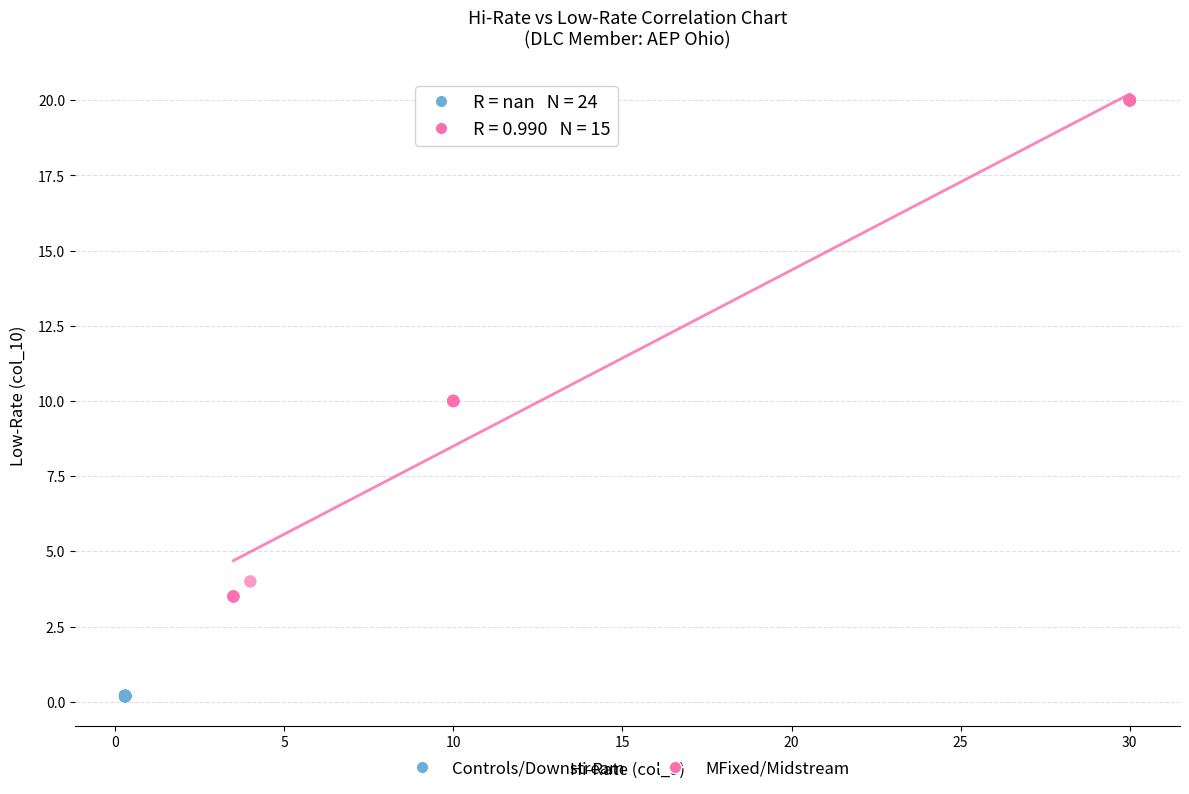

Which series reaches the maximum Y coordinate?

MFixed/Midstream